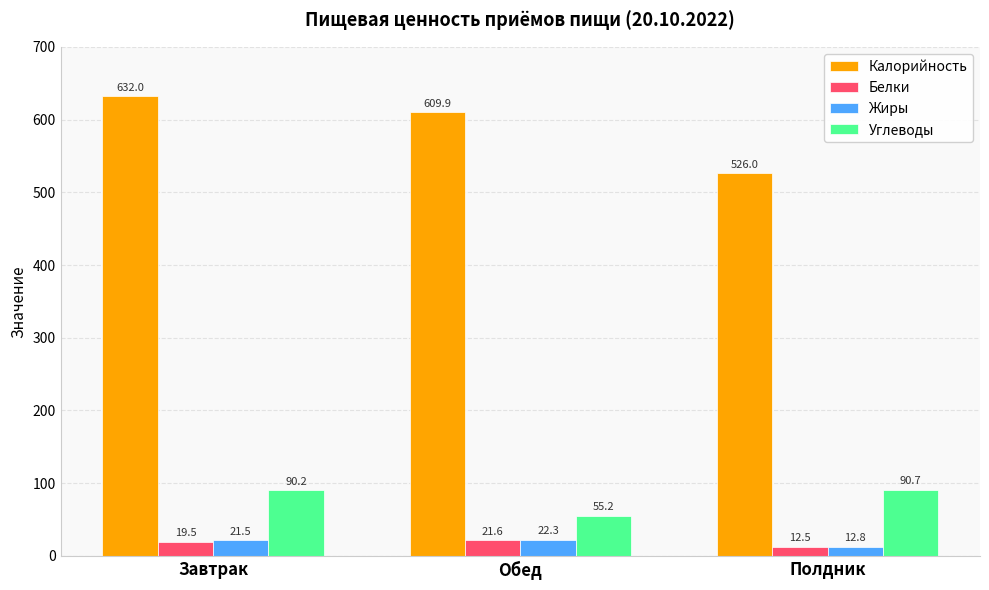

Reading left to right, extract all data points from this chart.

Калорийность: Завтрак=632.0	Обед=609.9	Полдник=526.0
Белки: Завтрак=19.5	Обед=21.6	Полдник=12.5
Жиры: Завтрак=21.5	Обед=22.3	Полдник=12.8
Углеводы: Завтрак=90.2	Обед=55.2	Полдник=90.7